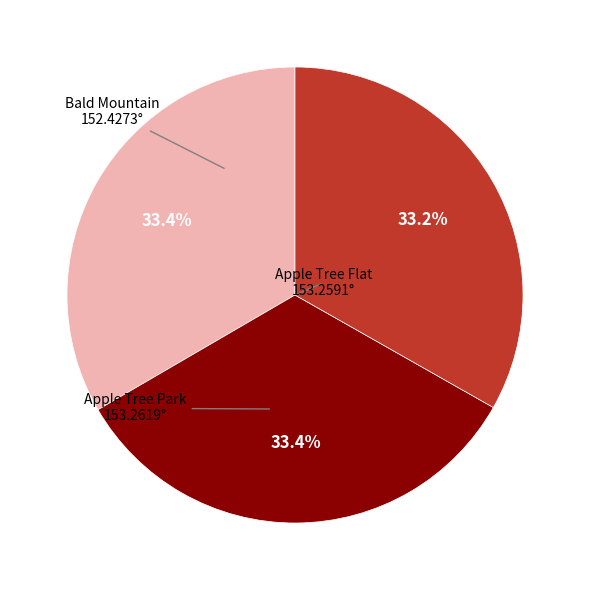

Combined, do Apple Tree Flat and Bald Mountain account for over 50%?

Yes